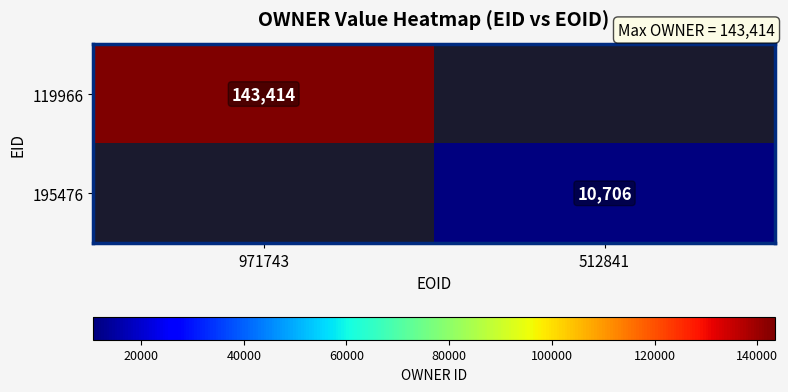

True or false: 195476 has a value of 14164 at 512841.

False